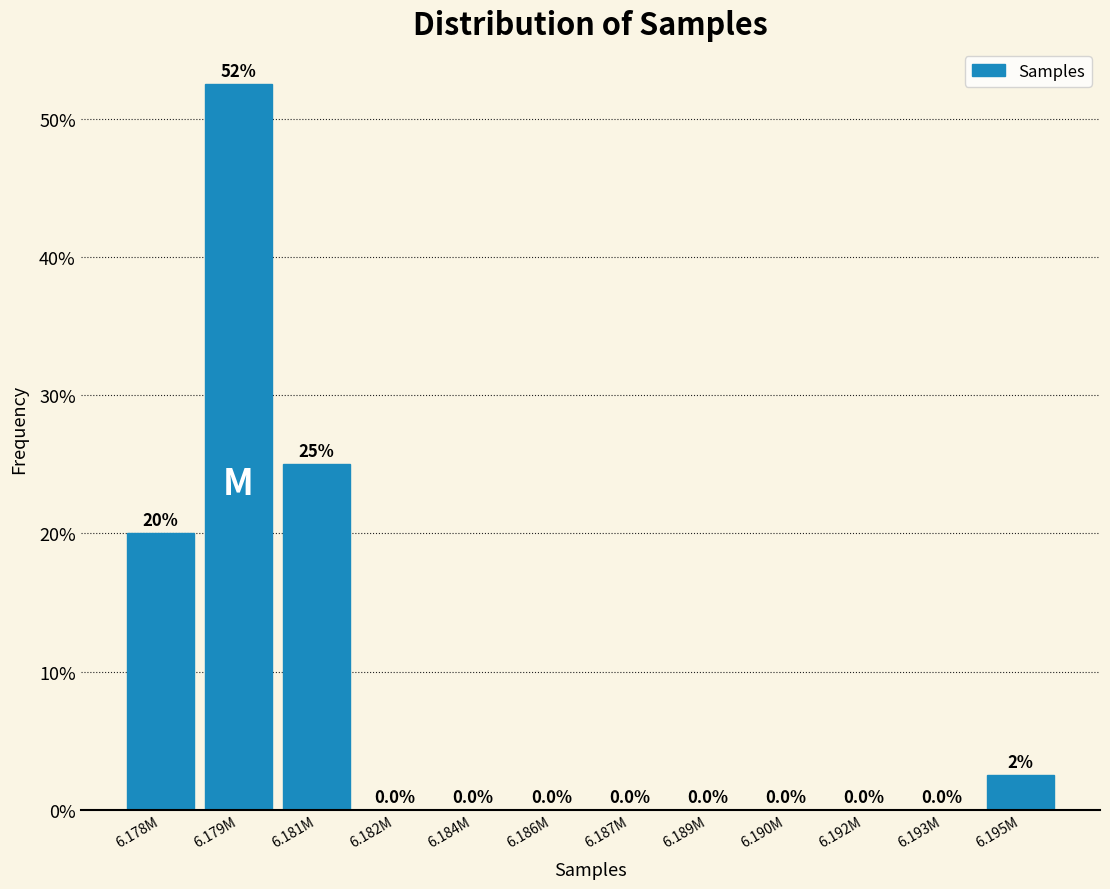

Reading right to left, list all the values displayed in this chart.

6.195M=2.5	6.193M=0.0	6.192M=0.0	6.190M=0.0	6.189M=0.0	6.187M=0.0	6.186M=0.0	6.184M=0.0	6.182M=0.0	6.181M=25.0	6.179M=52.5	6.178M=20.0